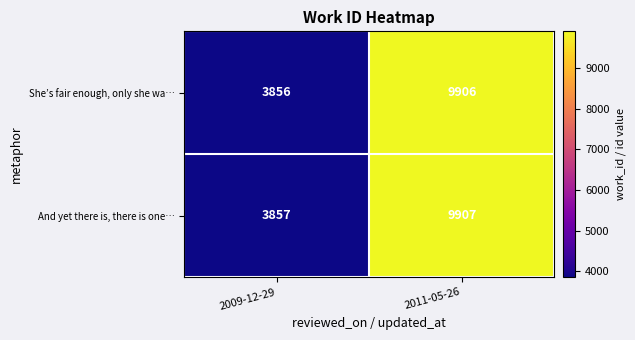

How many categories are shown in the chart?

2